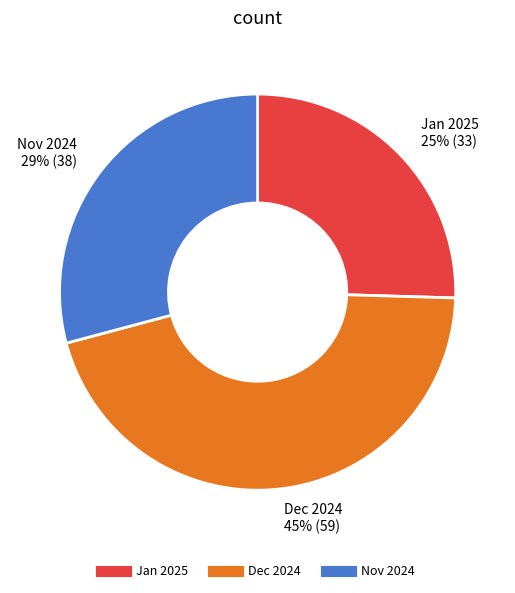

How many segments does this pie chart have?

3